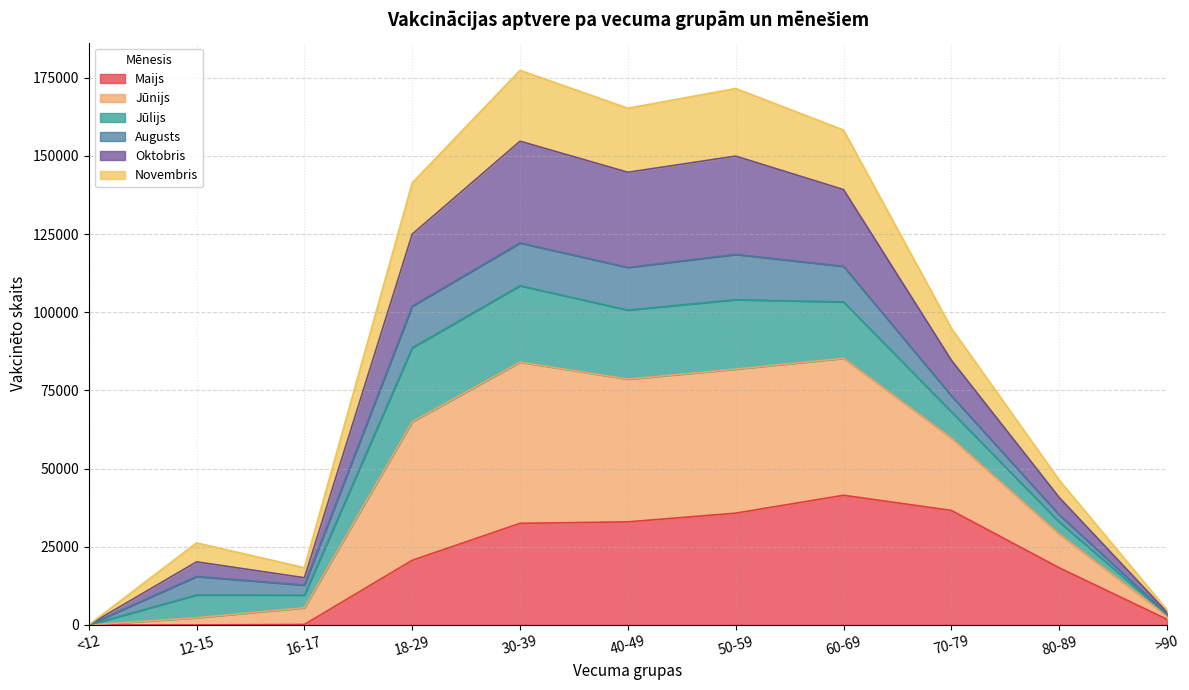

What is the minimum value for Novembris?

13